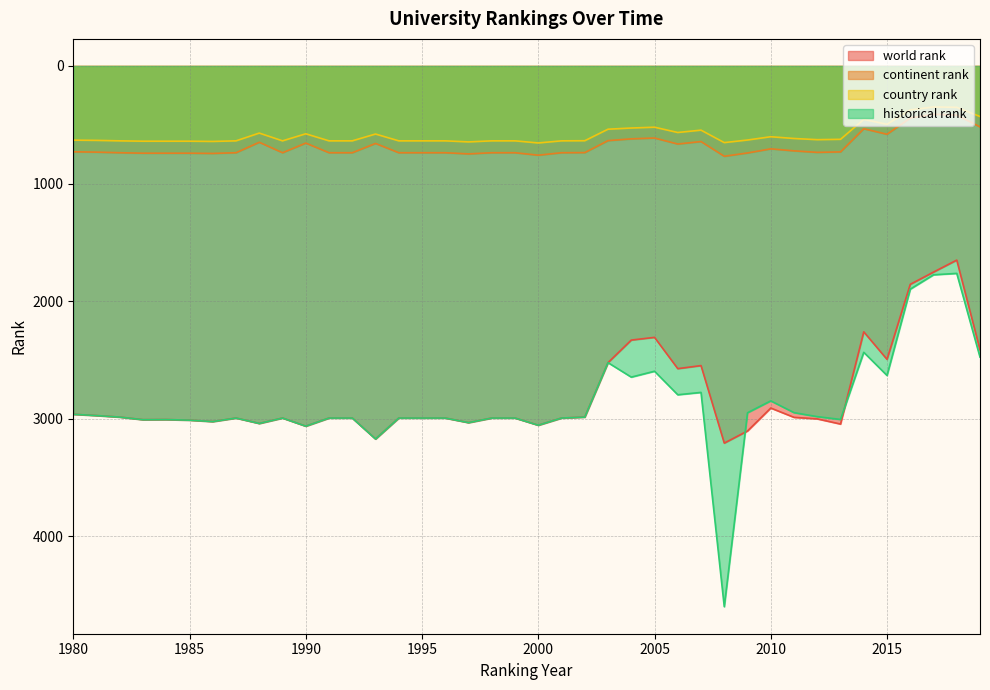

How many lines are shown in the chart?

4